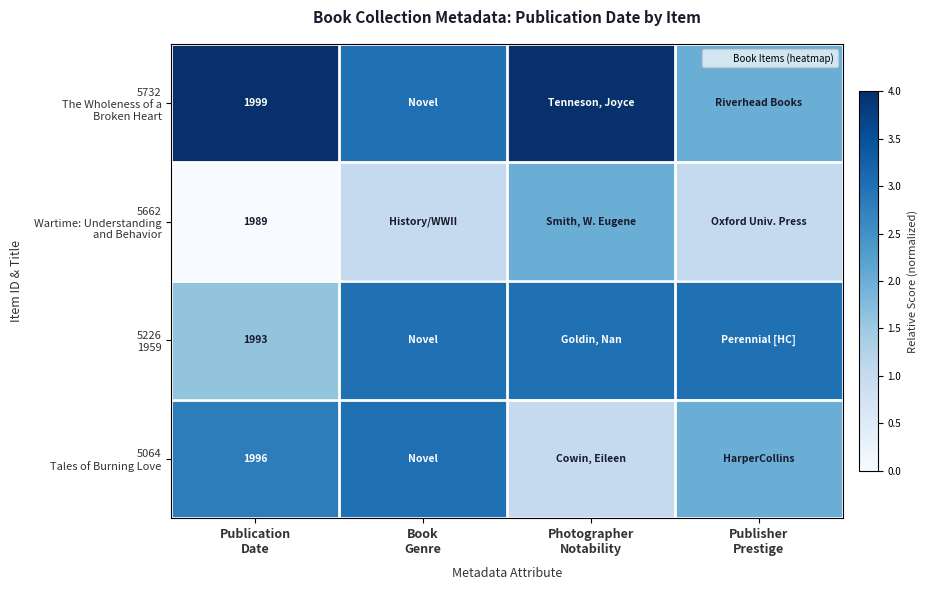

What is the difference between the 5064 Tales of Burning Love values at Publisher Prestige and Publication Date?

0.8